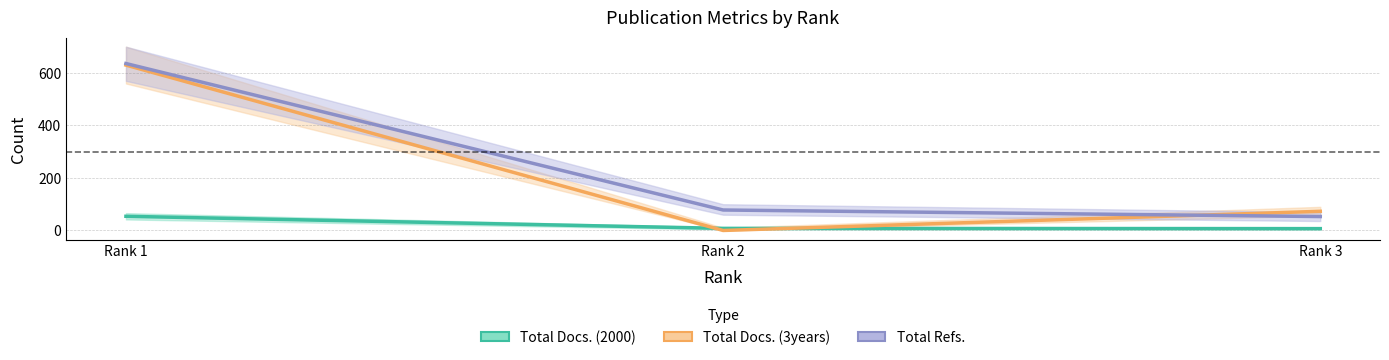

True or false: Total Docs. (2000) has a value of 21 at Rank 1.

False